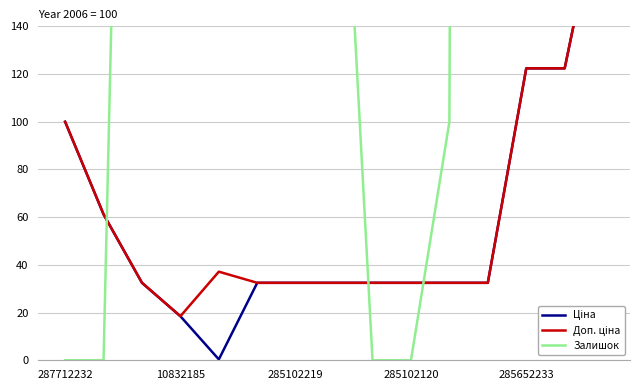

How many lines are shown in the chart?

3